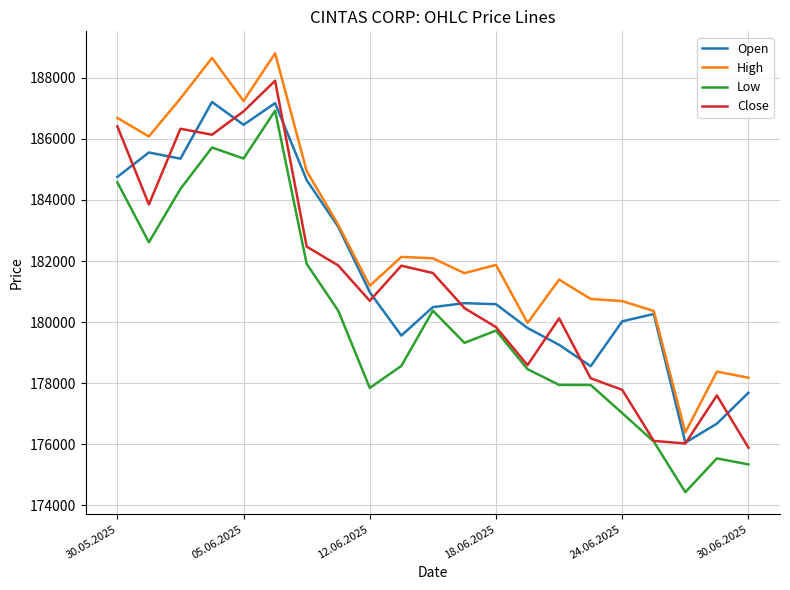

Which series has the largest total across all categories?

High